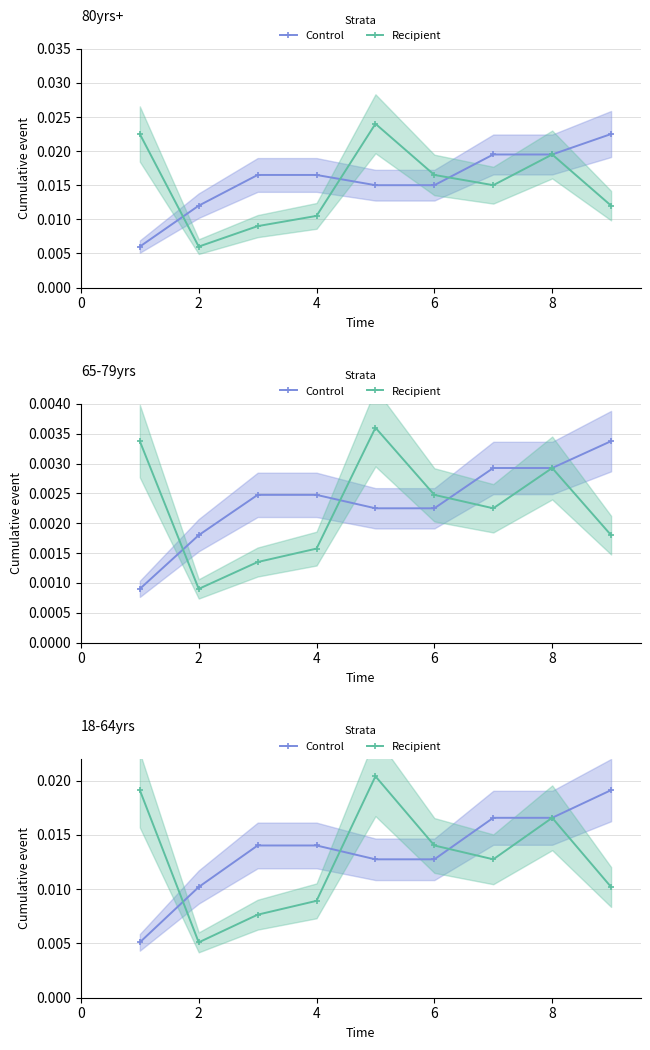

Is the value of Recipient at 2 greater than the value of Control at 2?

No